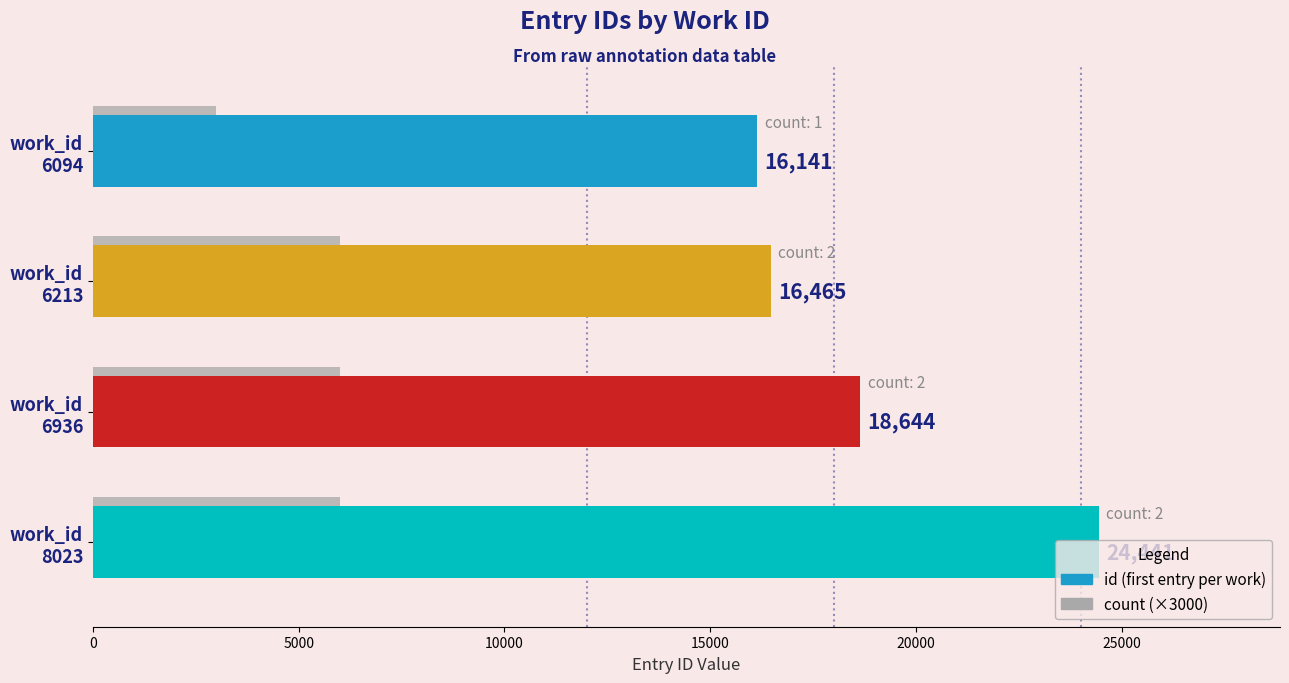

What is the greatest value displayed?

24441